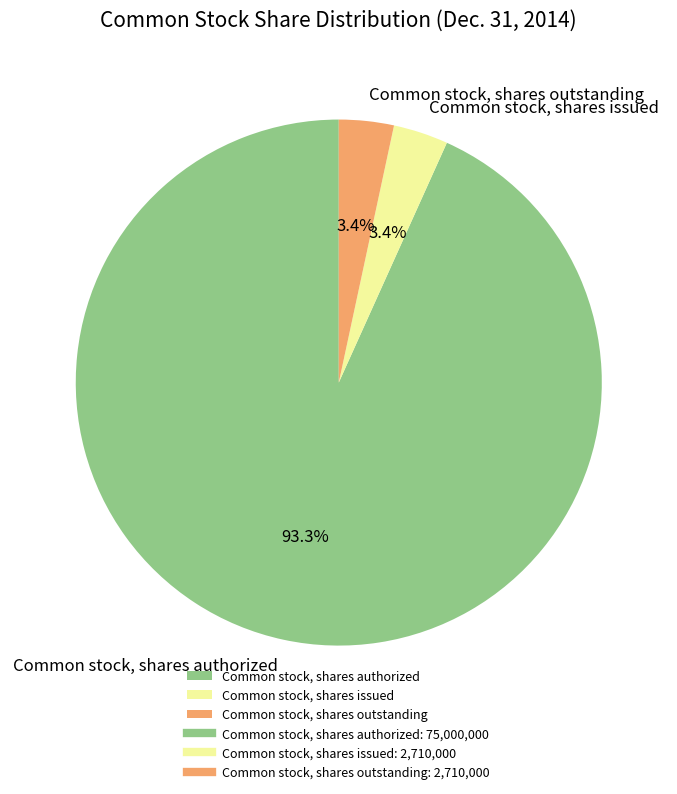

Which slice is the largest?

Common stock, shares authorized